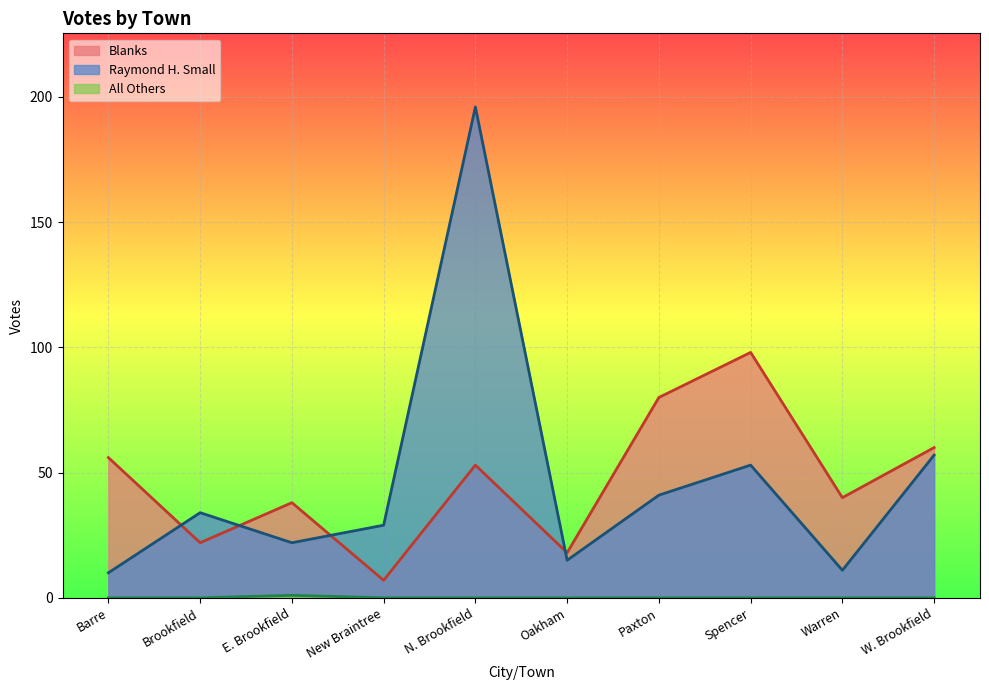

True or false: Raymond H. Small and All Others intersect in this chart.

False